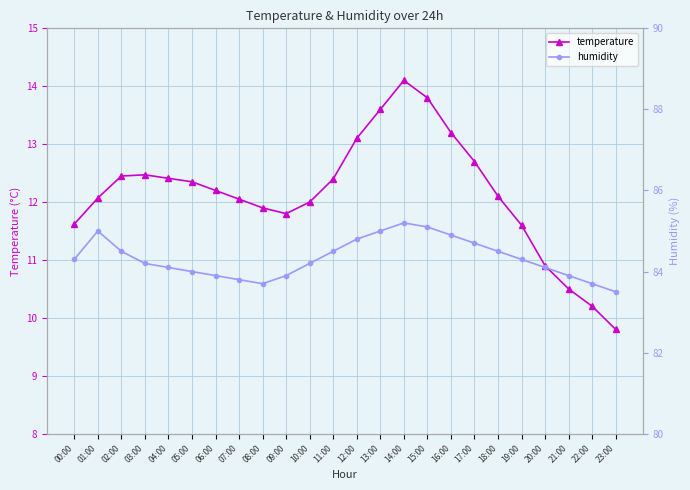

Which series has the largest total across all categories?

humidity